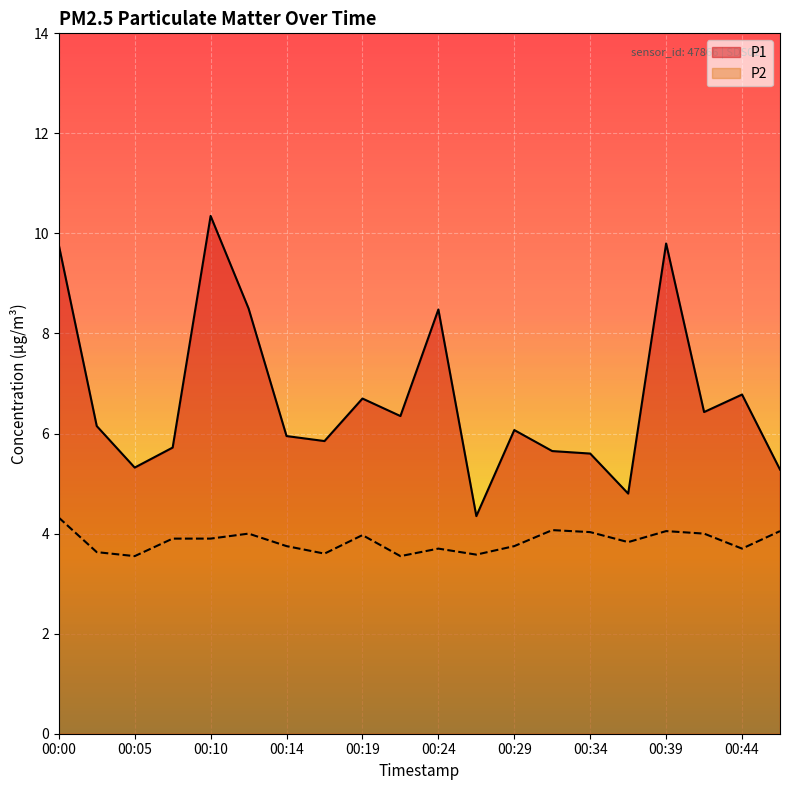

What is the sum of the P2 values at 00:41 and 00:10?

7.9